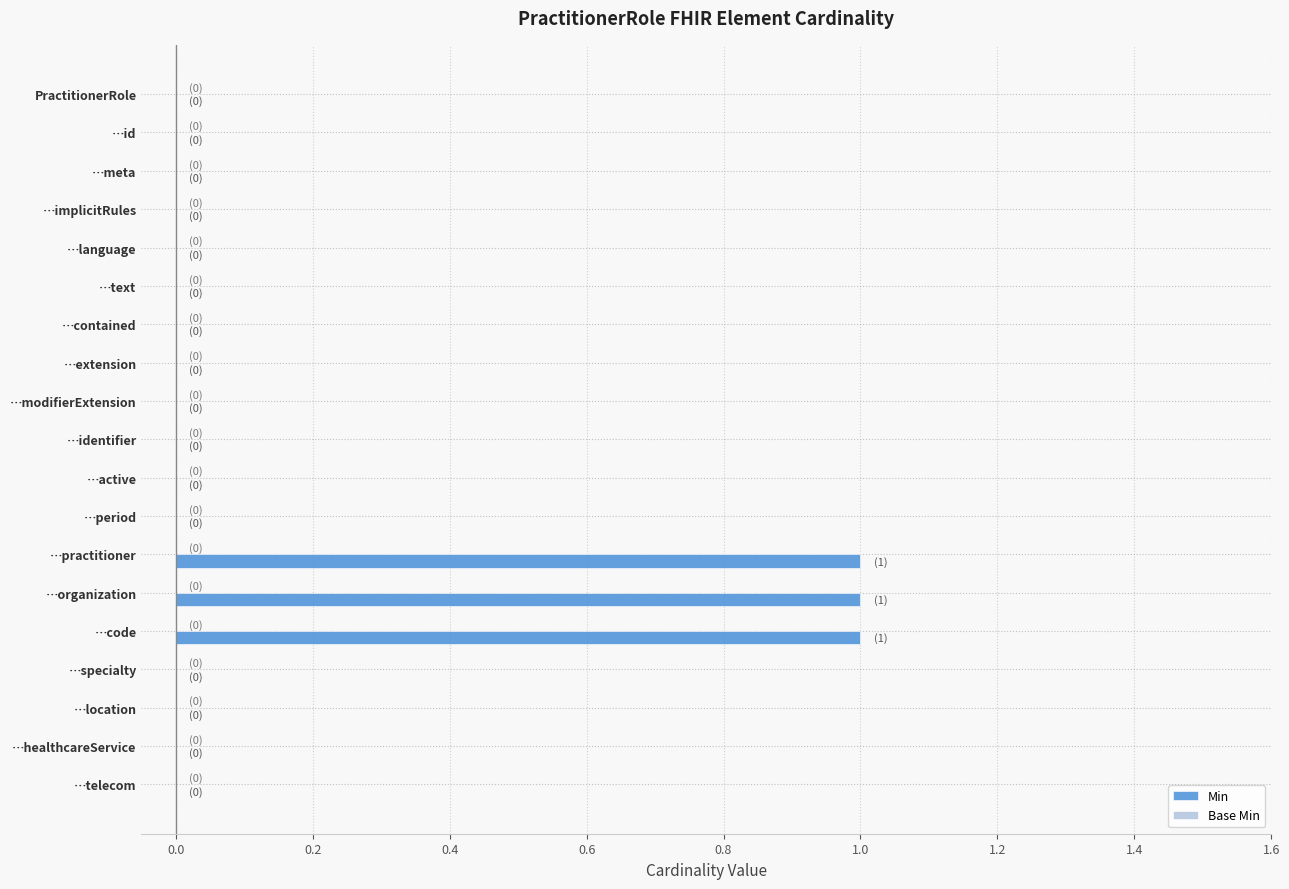

Count the number of categories in the chart.

19